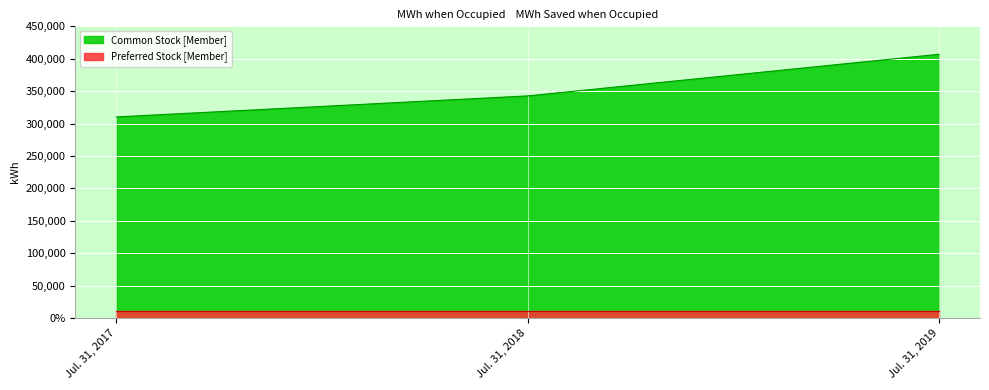

Reading right to left, transcribe all the data shown in this chart.

Jul. 31, 2019=406886	Jul. 31, 2018=342628	Jul. 31, 2017=310190